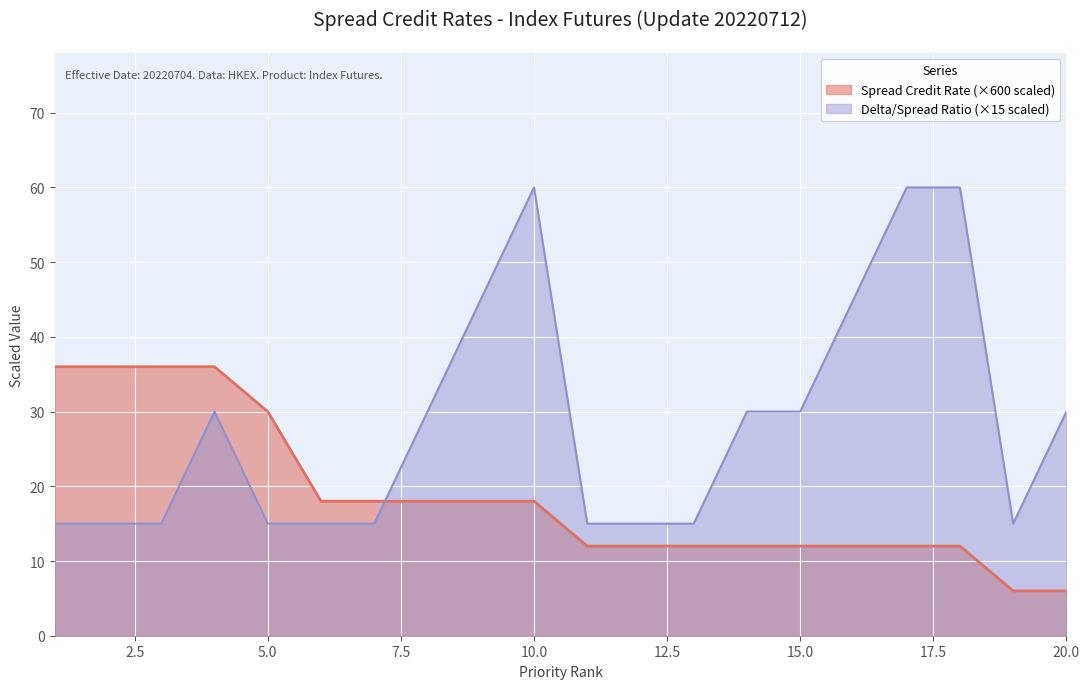

The chart shows a value of 16.8 at 18. True or false?

False